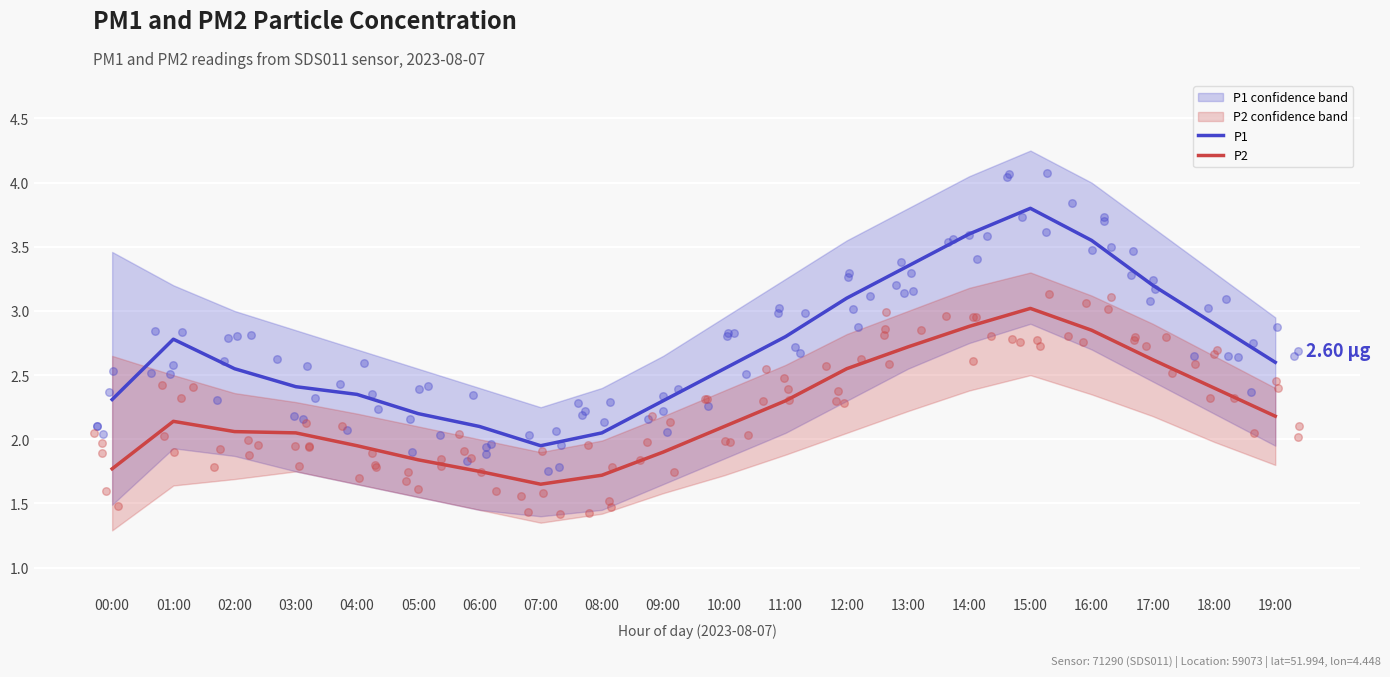

Which series reaches the maximum Y coordinate?

P1